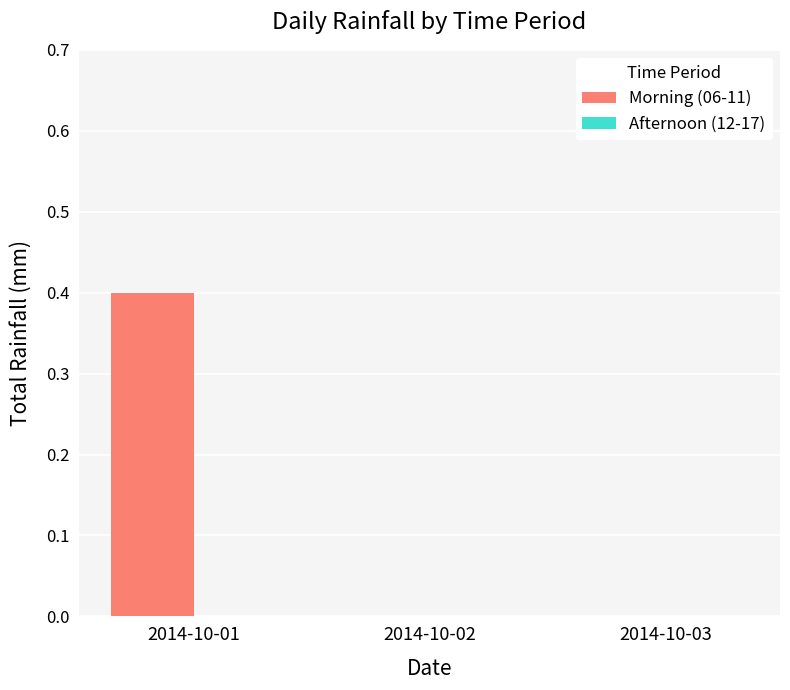

The chart shows a value of 0.6 at 2014-10-01. True or false?

False